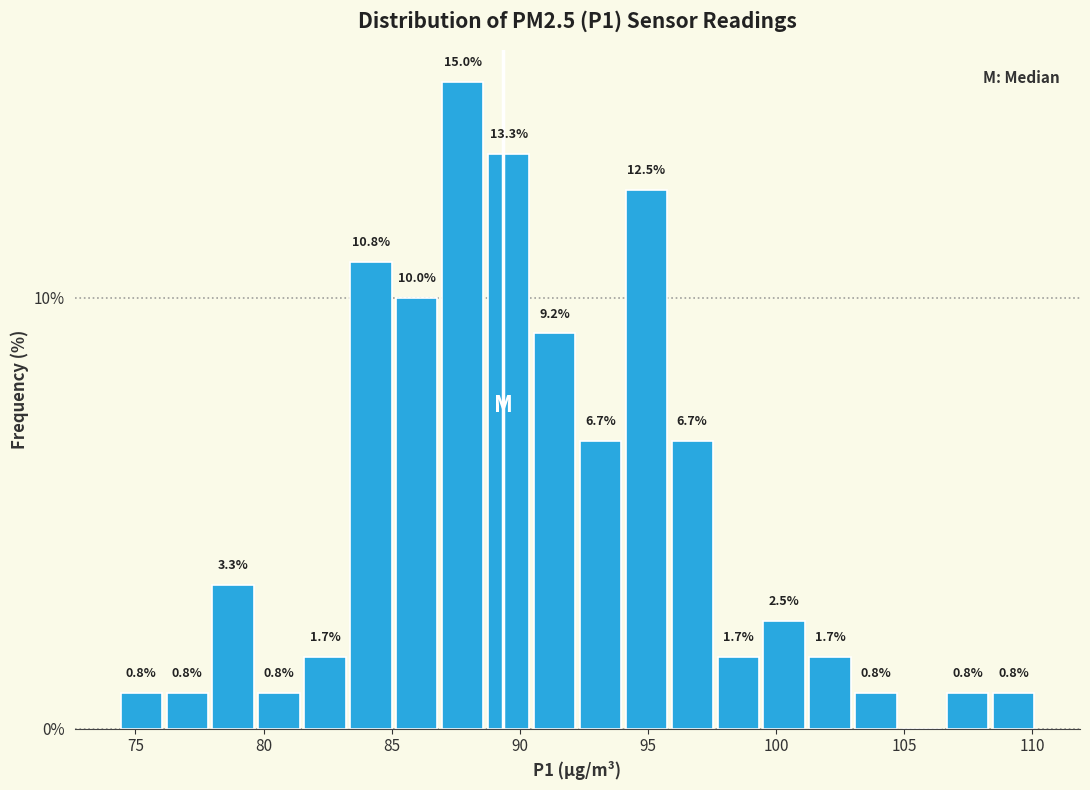

Around what value on the x-axis is the tallest bar? Give the approximate position of its centre, as read against the axis.

88.0